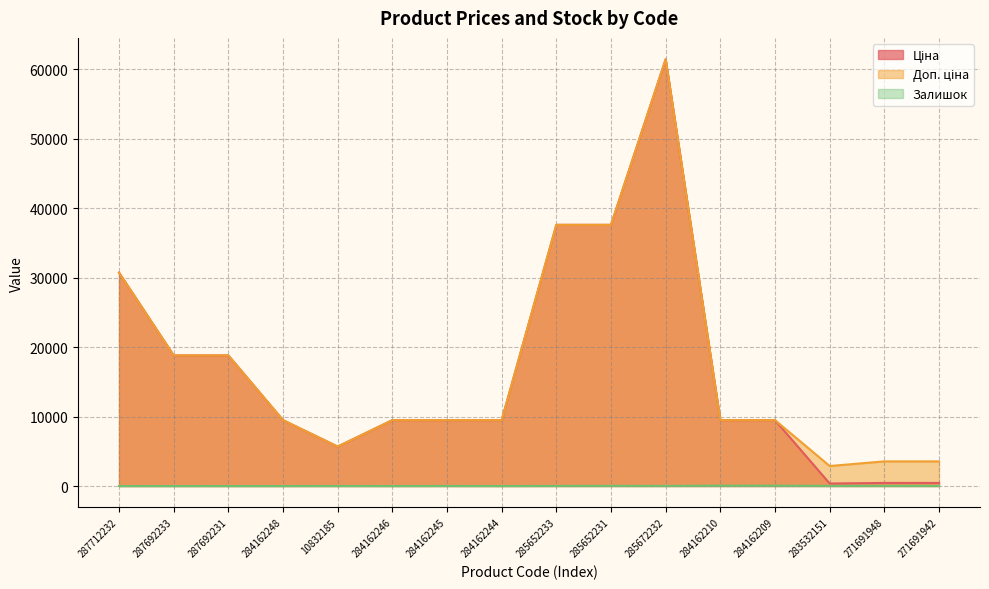

How many lines are shown in the chart?

3